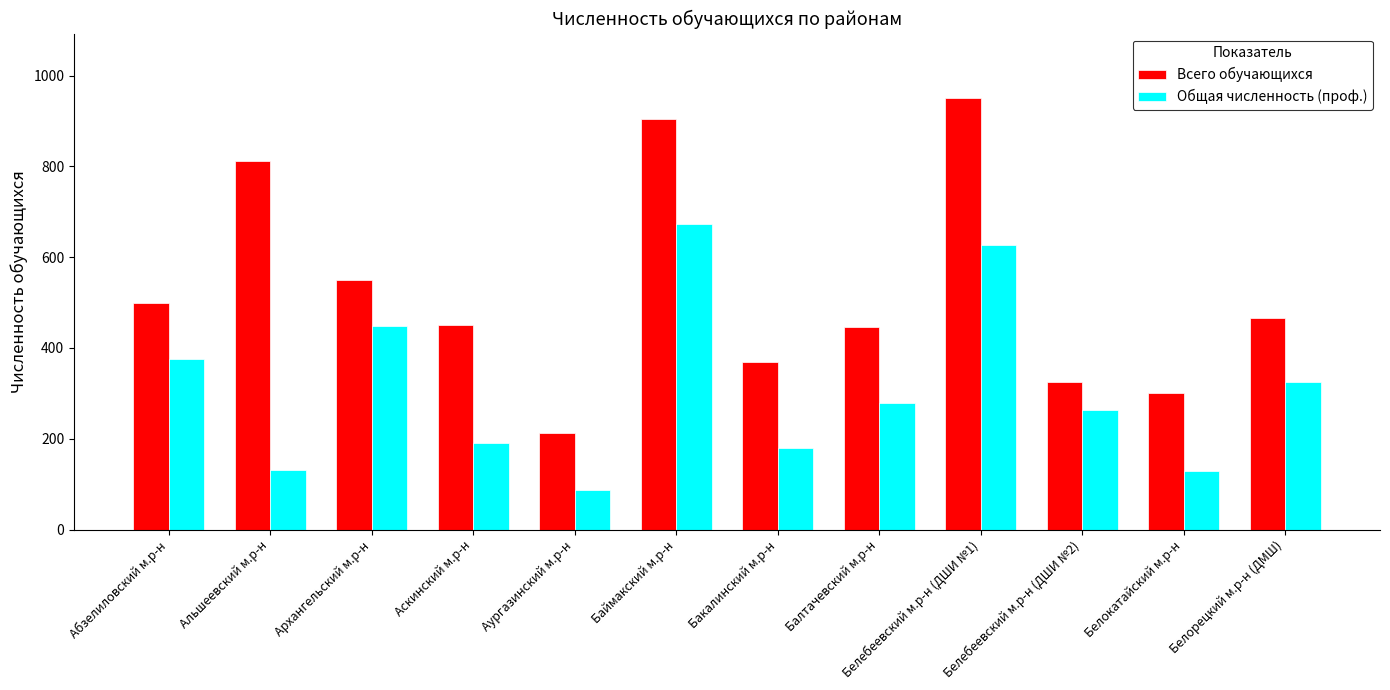

What is the difference between the highest and lowest values at Аургазинский м.р-н?

127